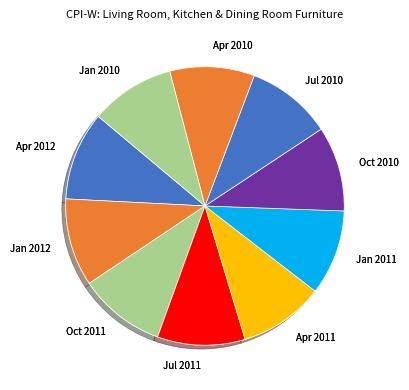

How many segments does this pie chart have?

10